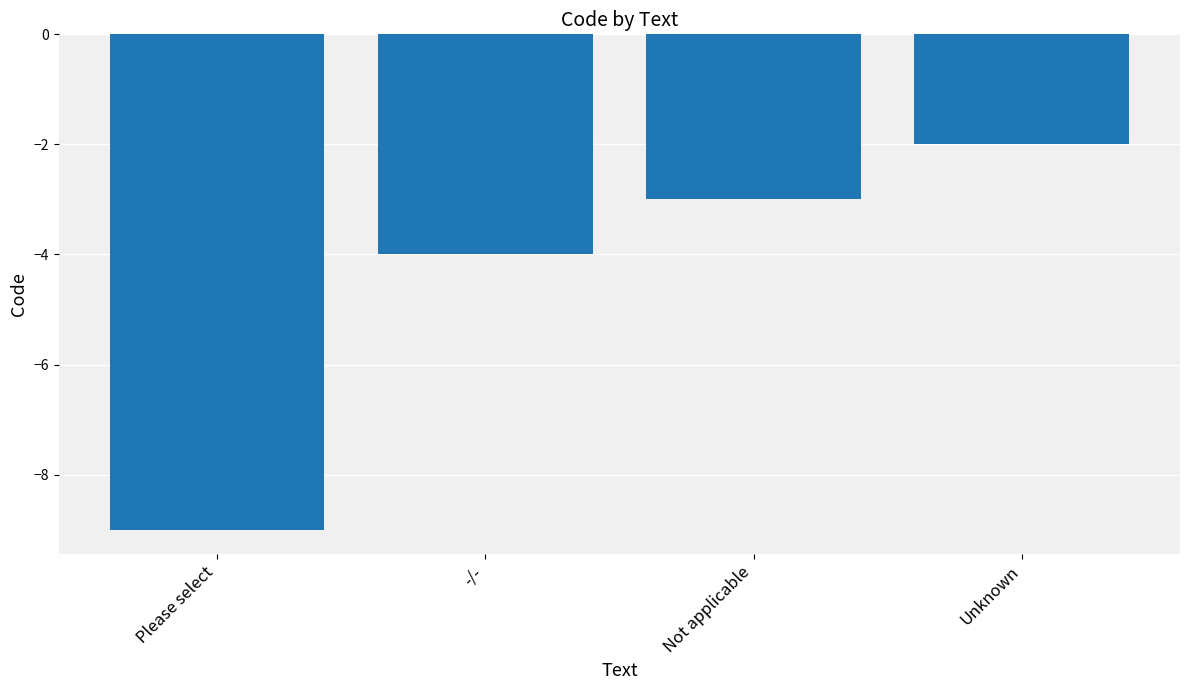

Reading right to left, transcribe all the data shown in this chart.

Unknown=-2	Not applicable=-3	-/-=-4	Please select=-9